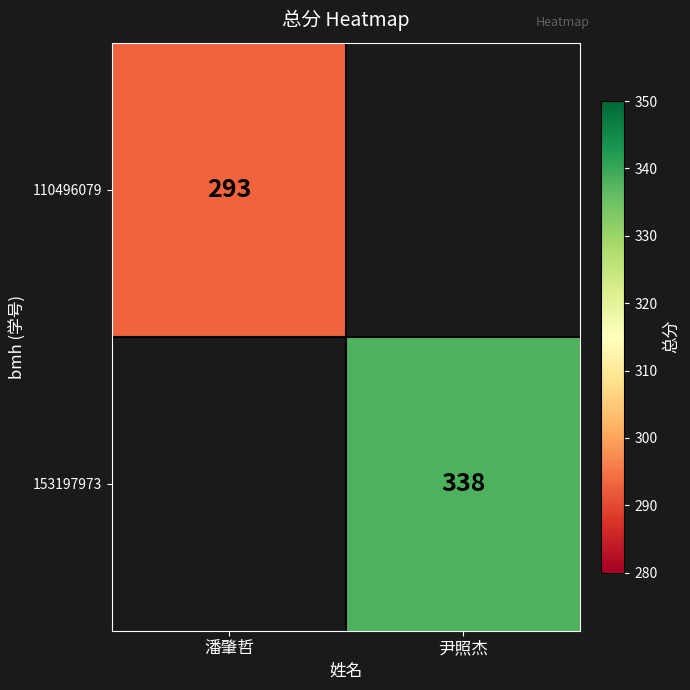

At how many categories does at least one series exceed 297?

1